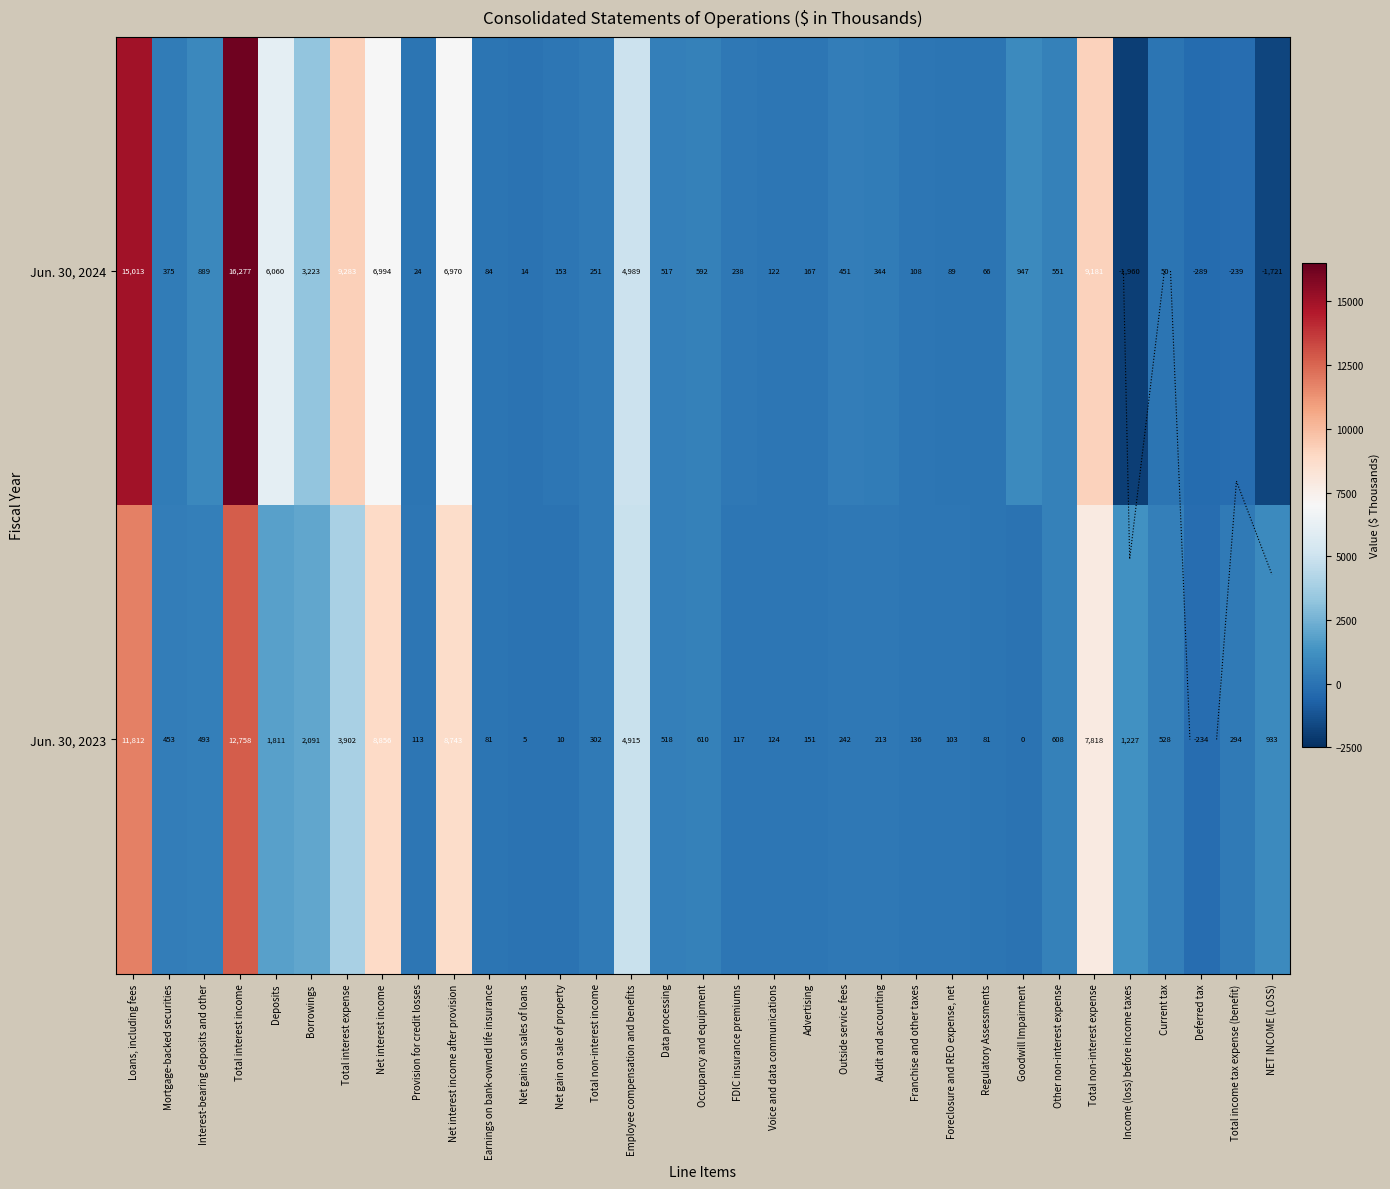

At which label does Jun. 30, 2023 reach its peak?

Total interest income